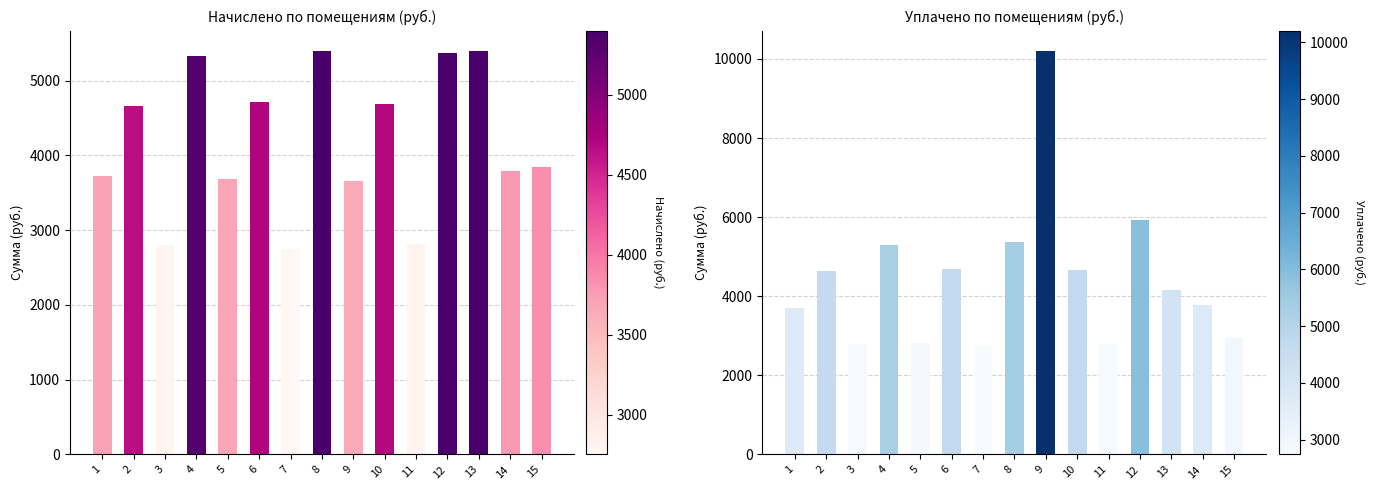

At which category is the sum across all series the highest?

9